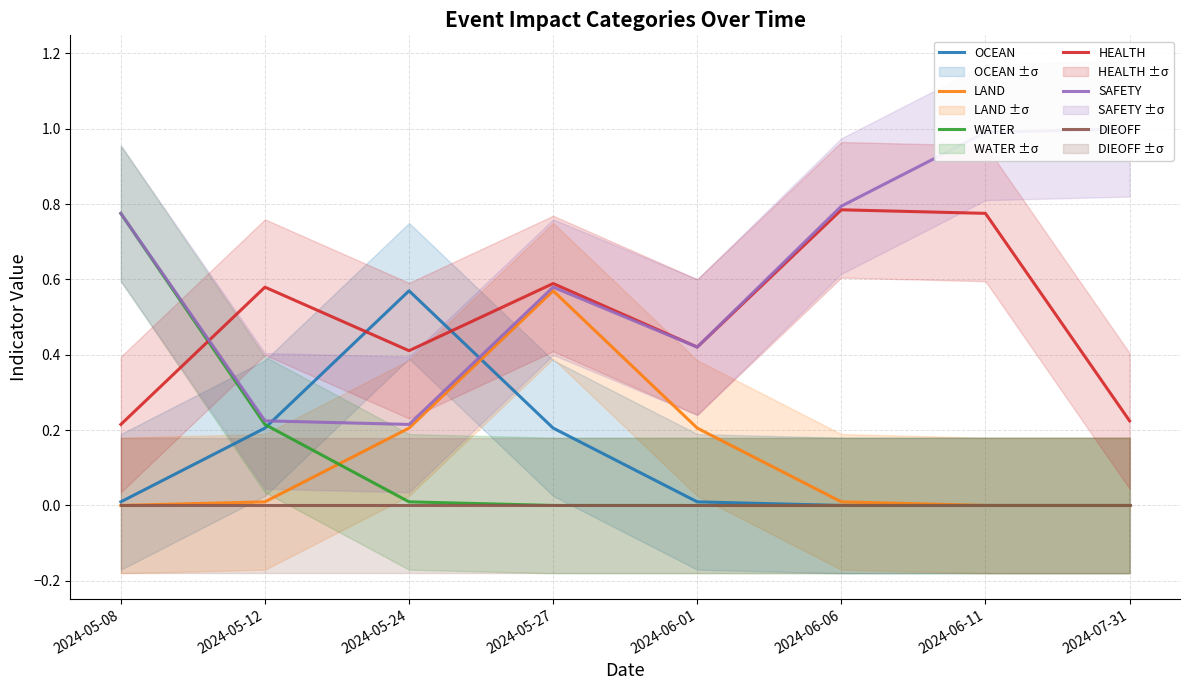

At which category does LAND reach its first local peak?

2024-05-27